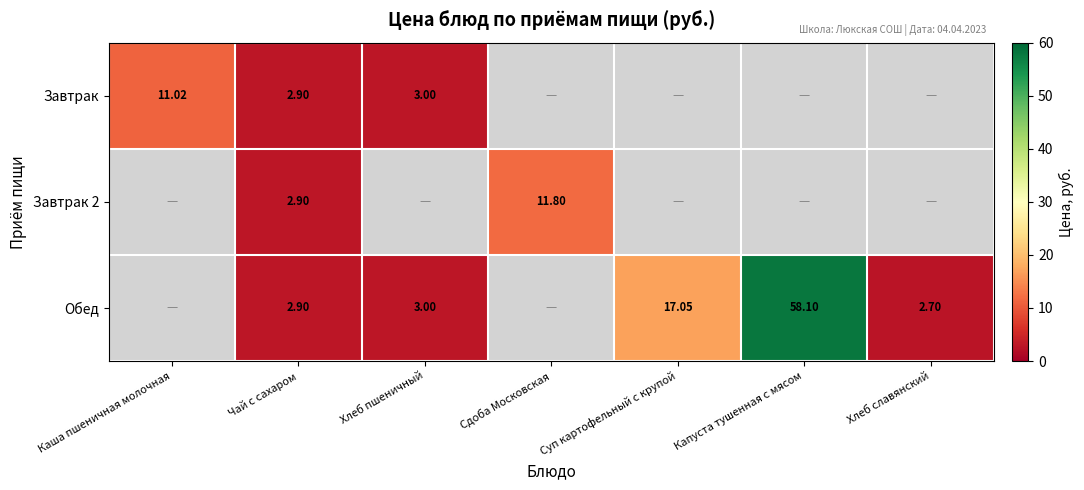

At how many categories does at least one series exceed 6?

4